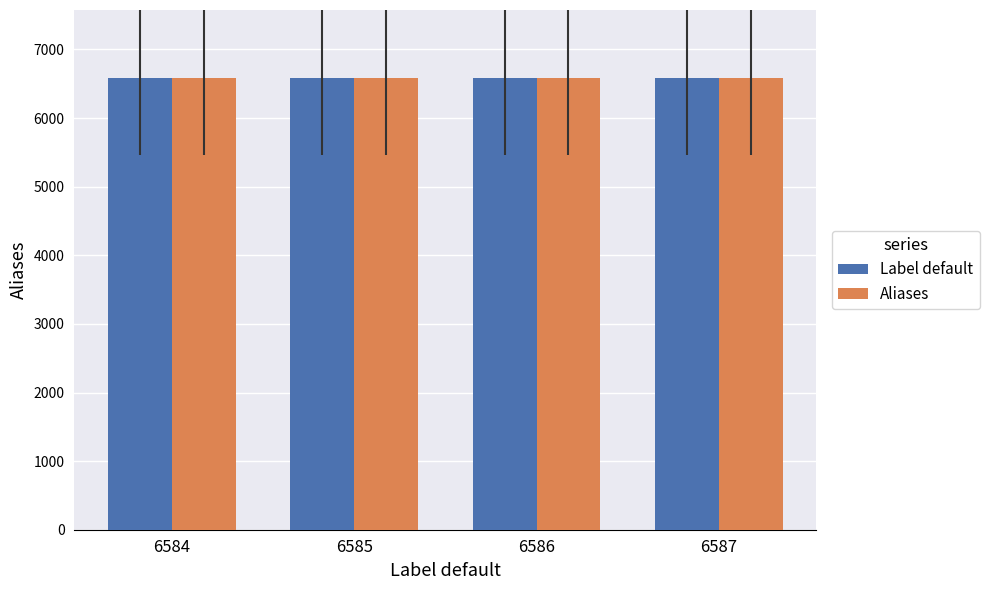

What is the sum of all Aliases values?

26342